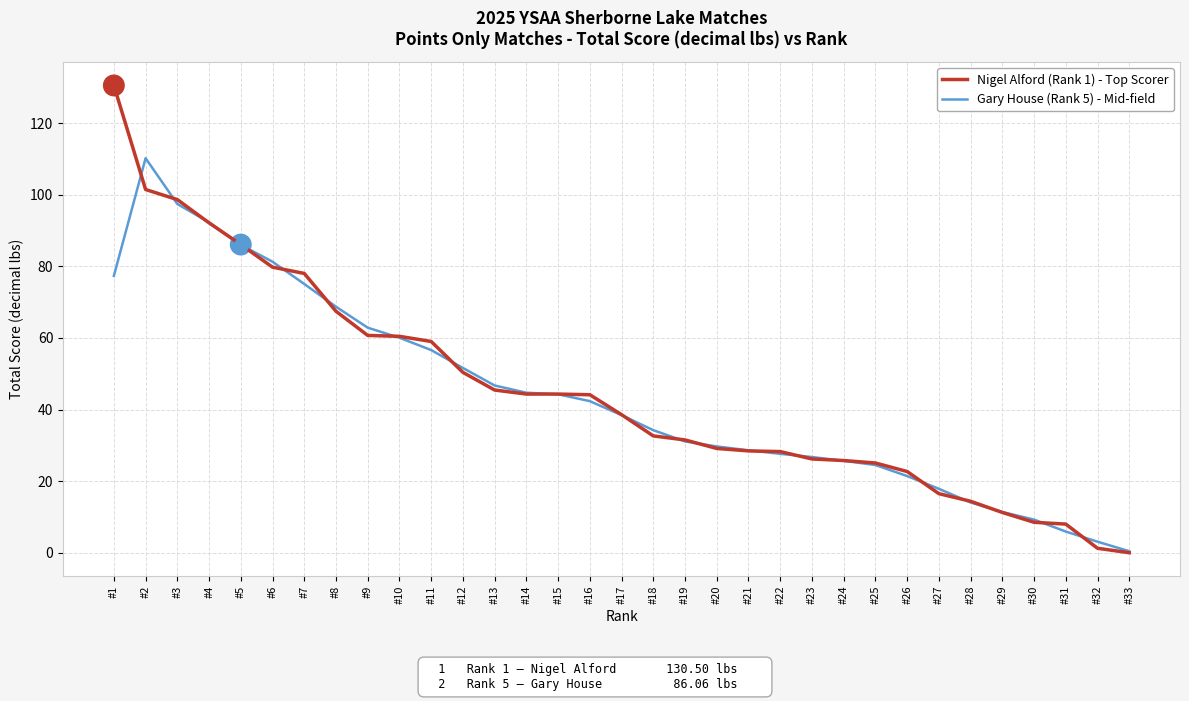

At which category is the sum across all series the highest?

#2